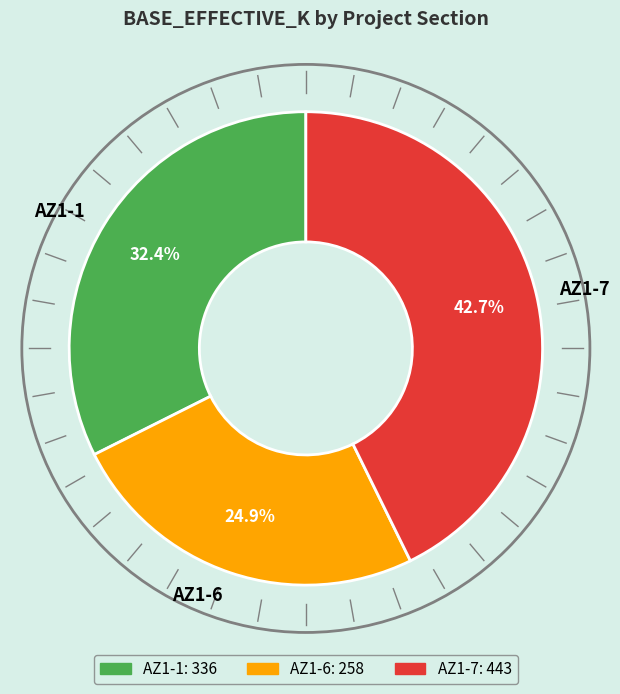

Rank the categories by value from lowest to highest.

AZ1-6, AZ1-1, AZ1-7